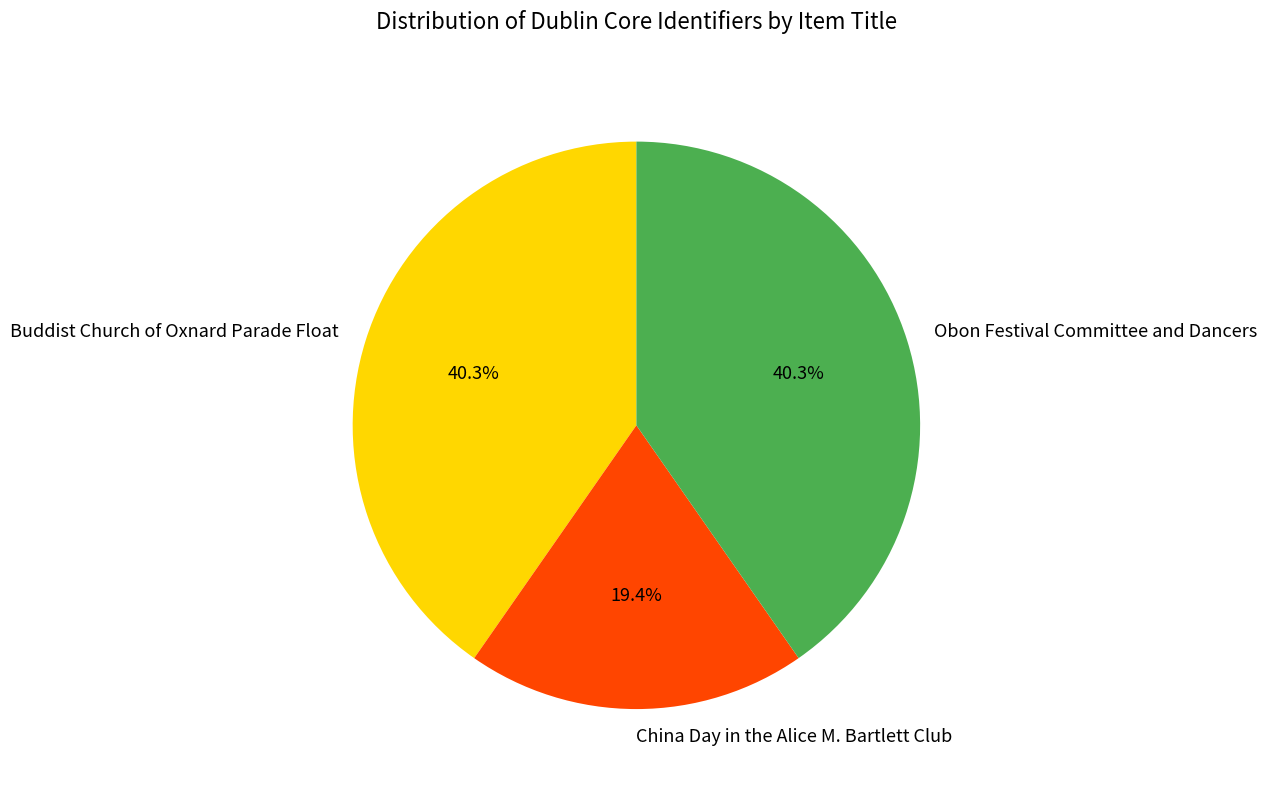

What percentage is NOT represented by Obon Festival Committee and Dancers?

59.7%